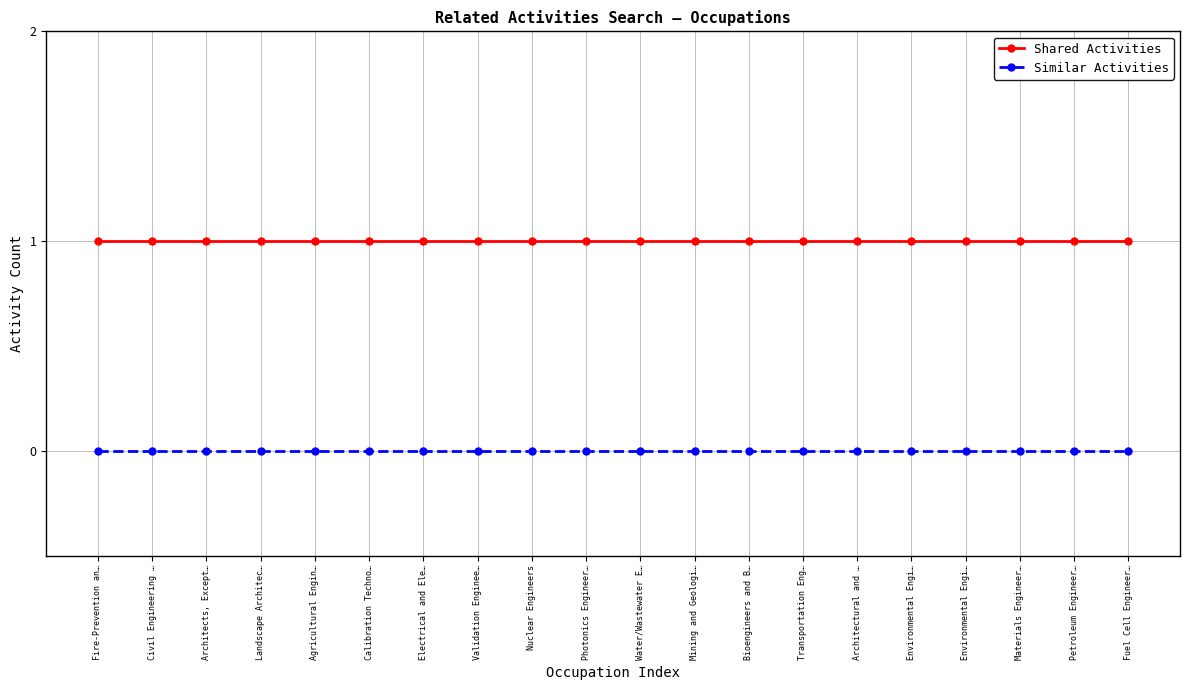

Which category has the highest value in the Shared Activities series?

Fire-Prevention an…